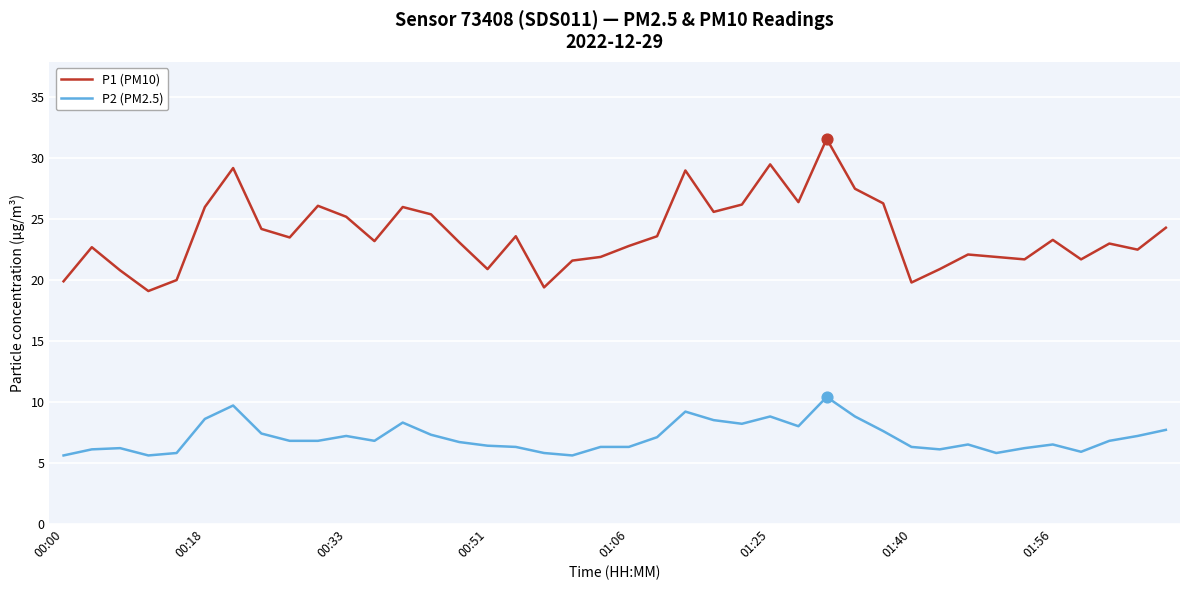

Which series has the largest total across all categories?

P1 (PM10)